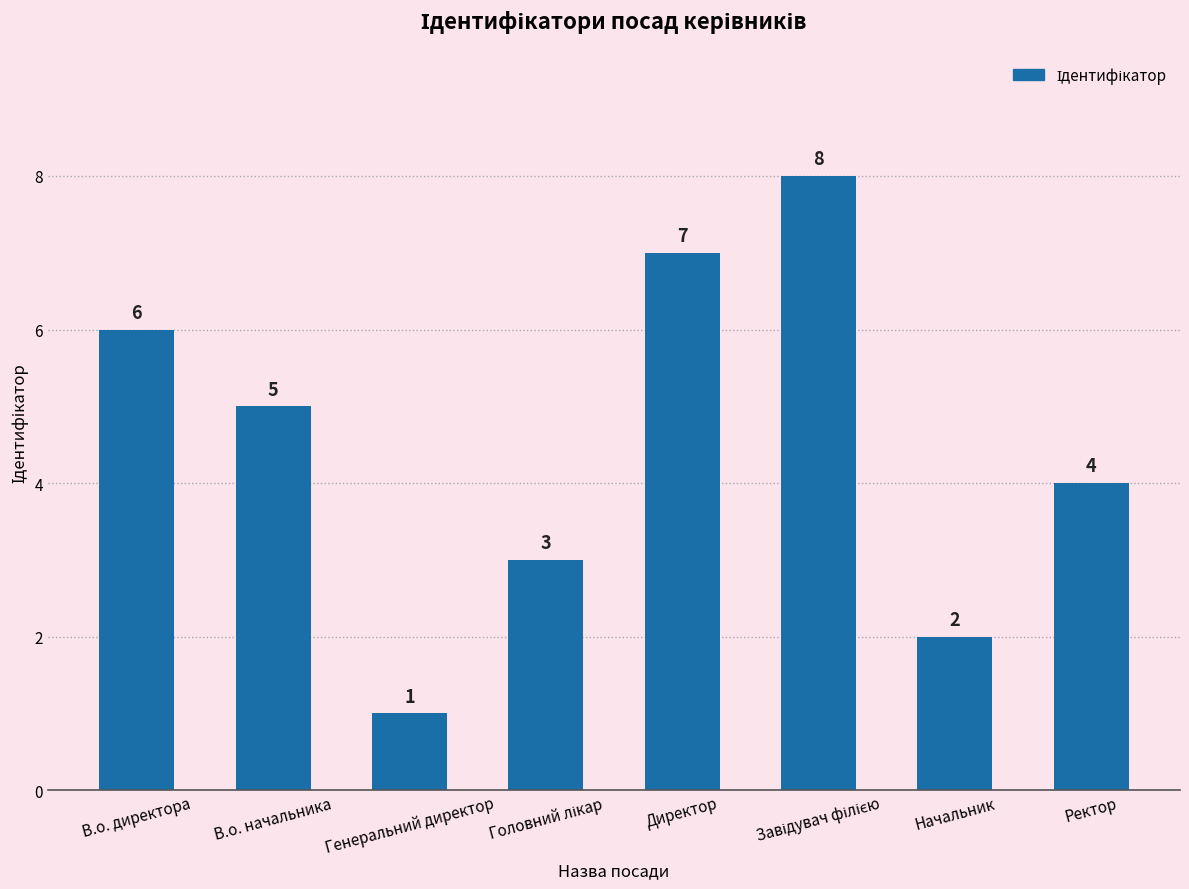

Where is the data nearest to the value 4?

Ректор